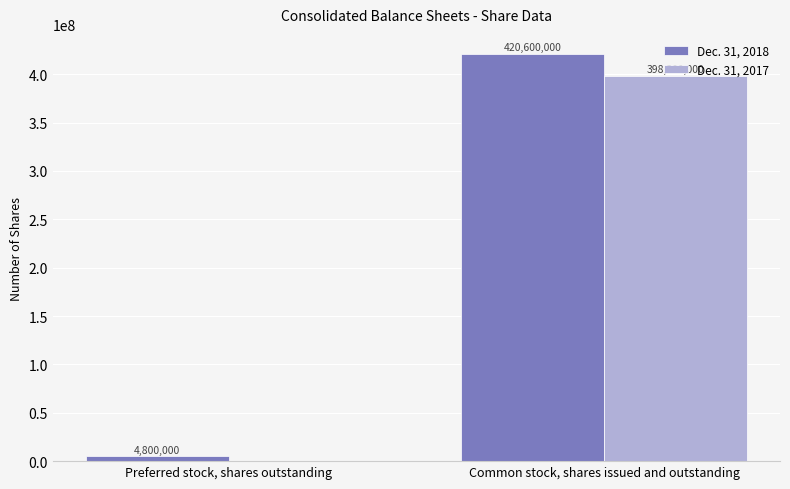

At which label is Dec. 31, 2017 closest to 199150000?

Preferred stock, shares outstanding